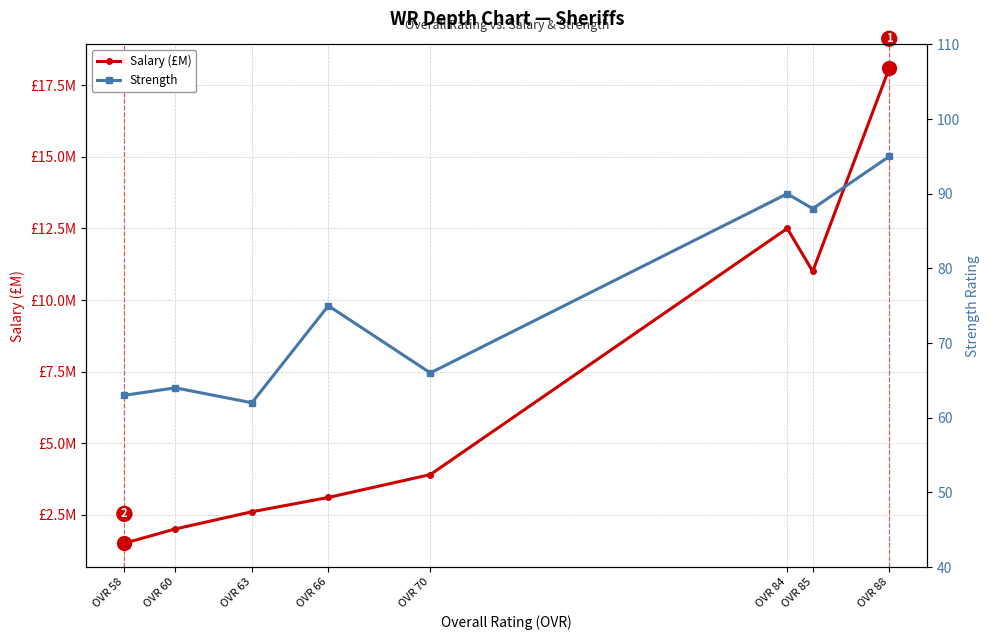

At which category does Salary (£M) reach its first local valley?

OVR 85